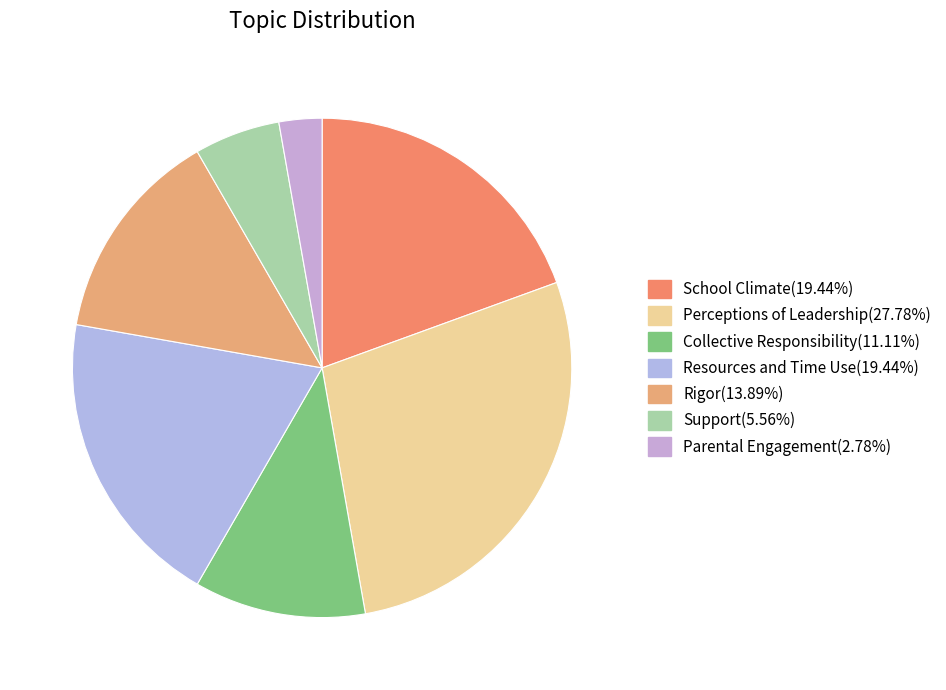

Count the number of slices in the pie.

7